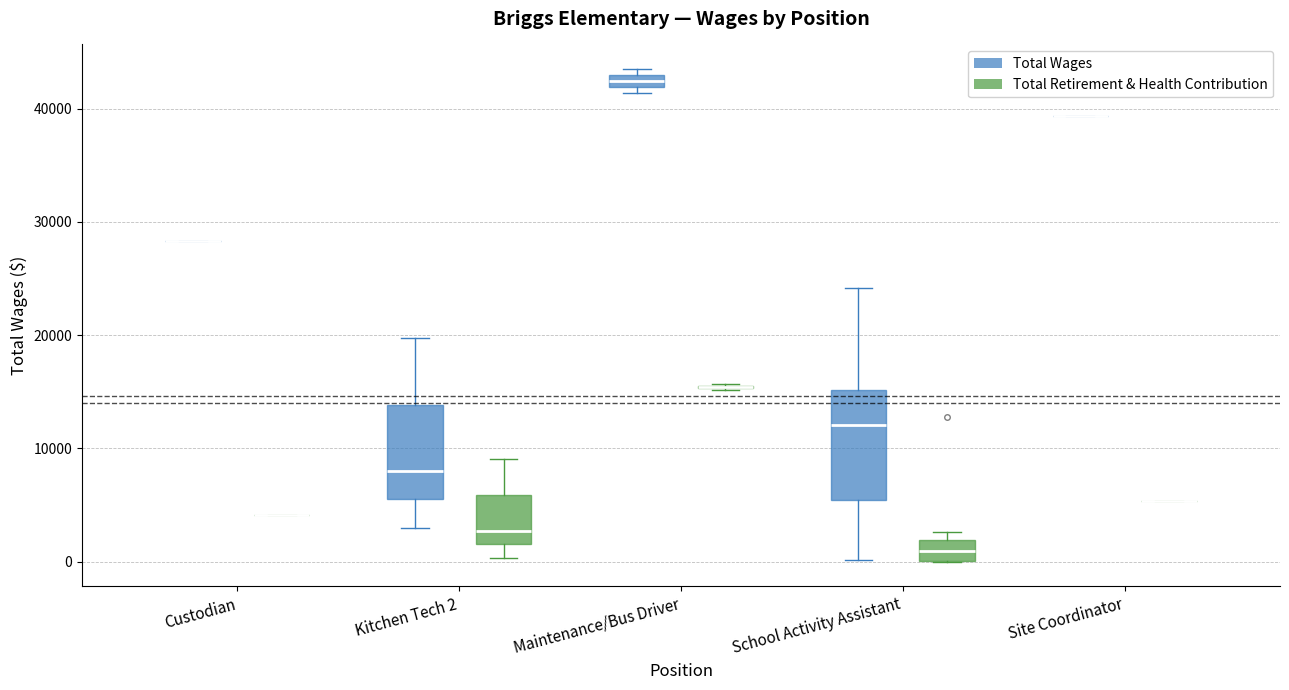

Comparing the boxes themselves (not the whiskers), which one is the tallest?

School Activity Assistant (Total Wages)